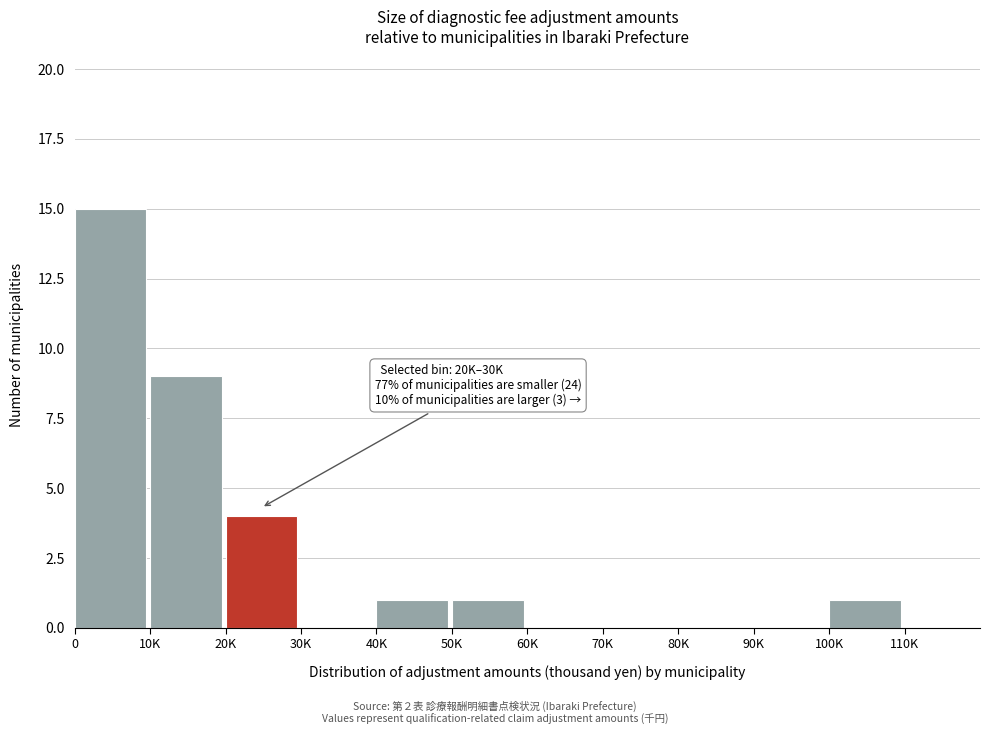

Reading left to right, transcribe all the data shown in this chart.

0=15	10K=9	20K=4	30K=0	40K=1	50K=1	60K=0	70K=0	80K=0	90K=0	100K=1	110K=0